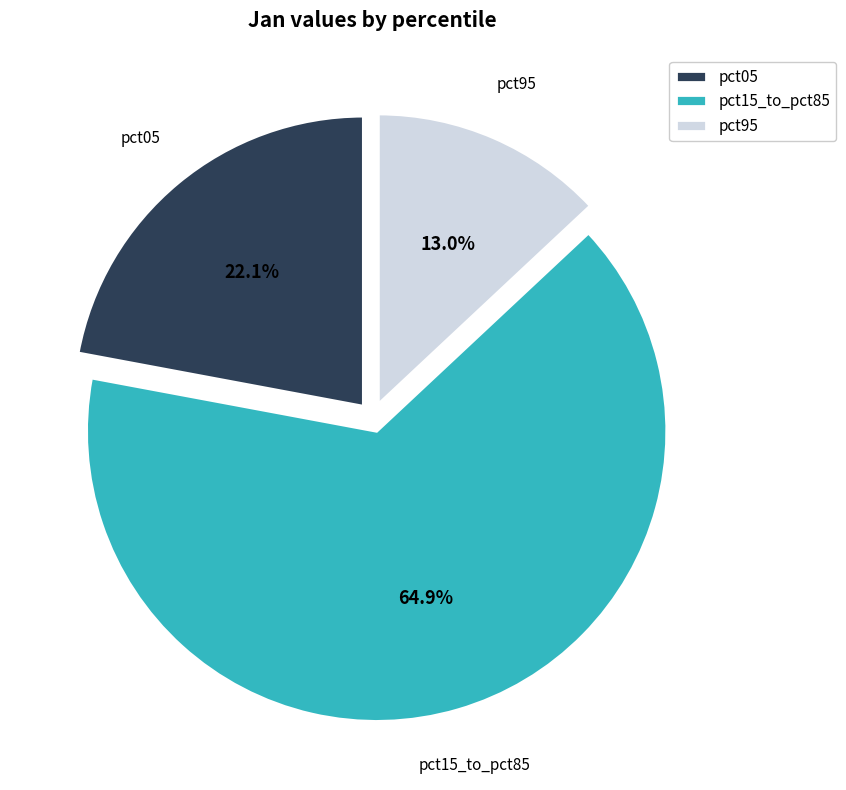

Rank the categories by value from highest to lowest.

pct15_to_pct85, pct05, pct95